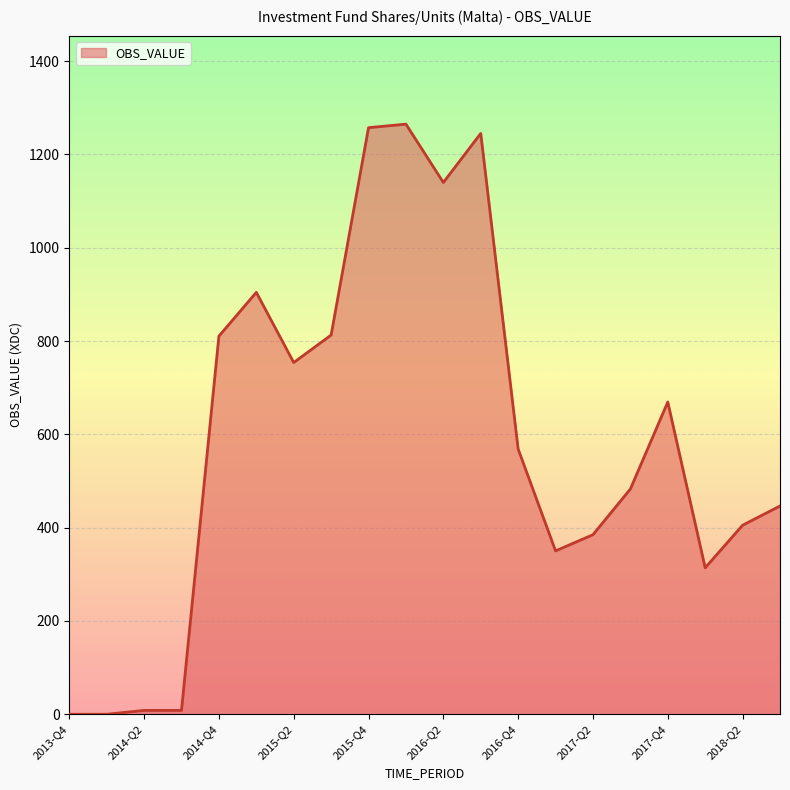

What is the greatest value displayed?

1265.0